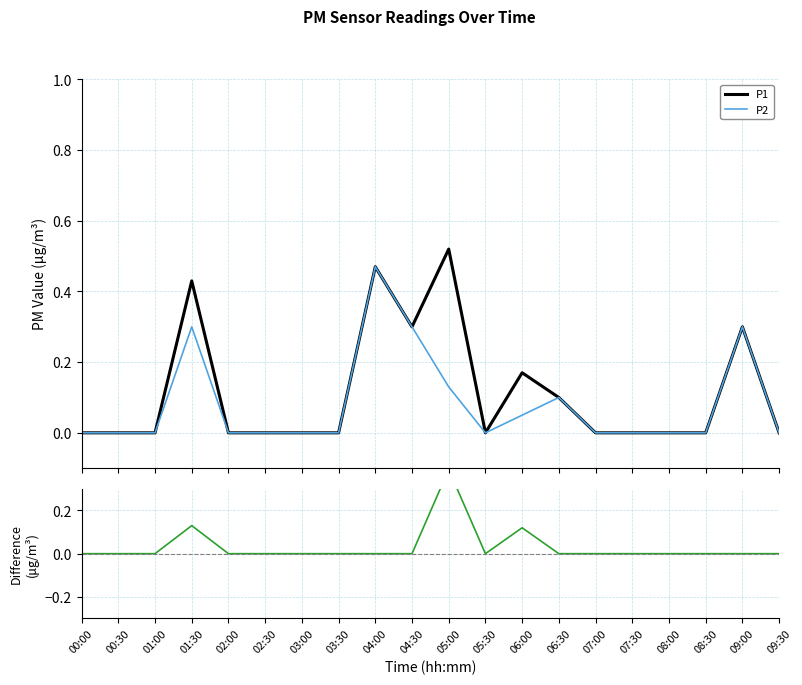

At which label does P1 reach its peak?

05:00